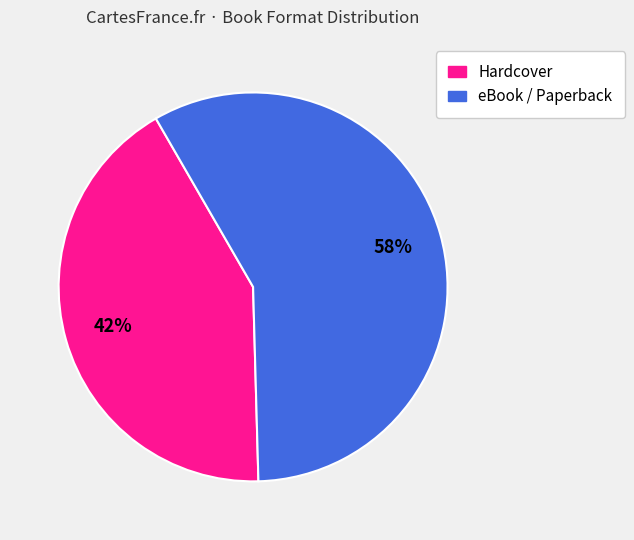

To the nearest percent, what is the difference between the largest and smallest slice percentages?

16%